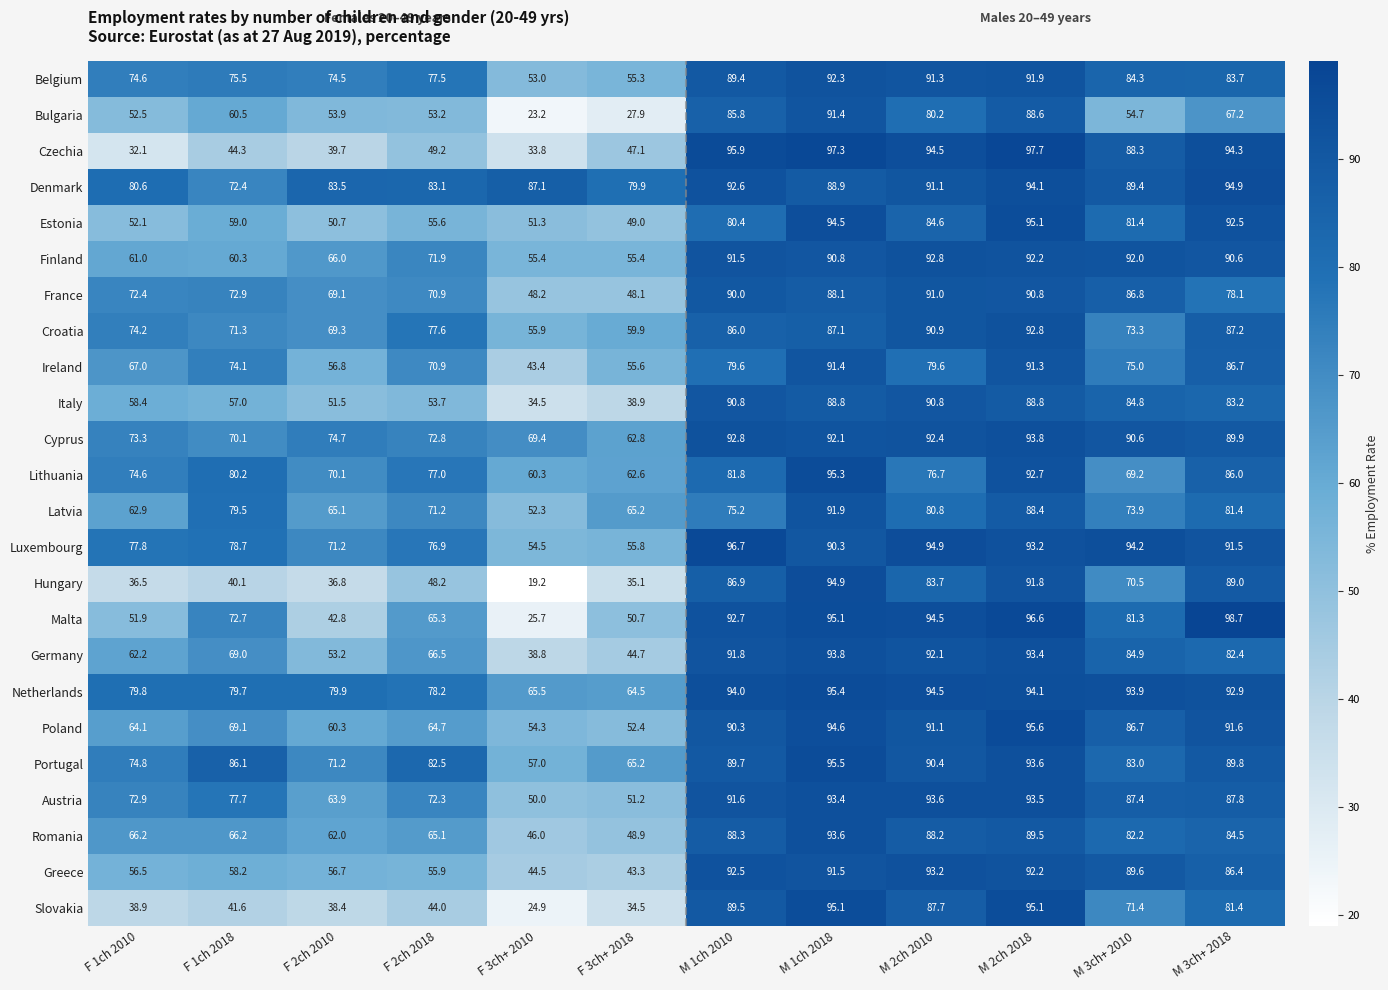

At which category is the sum across all series the highest?

M 2ch 2018